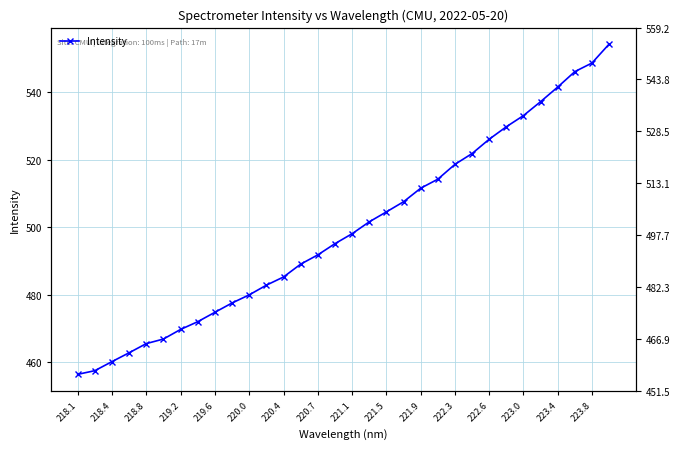

What is the label of the 15th point from the left?

220.7